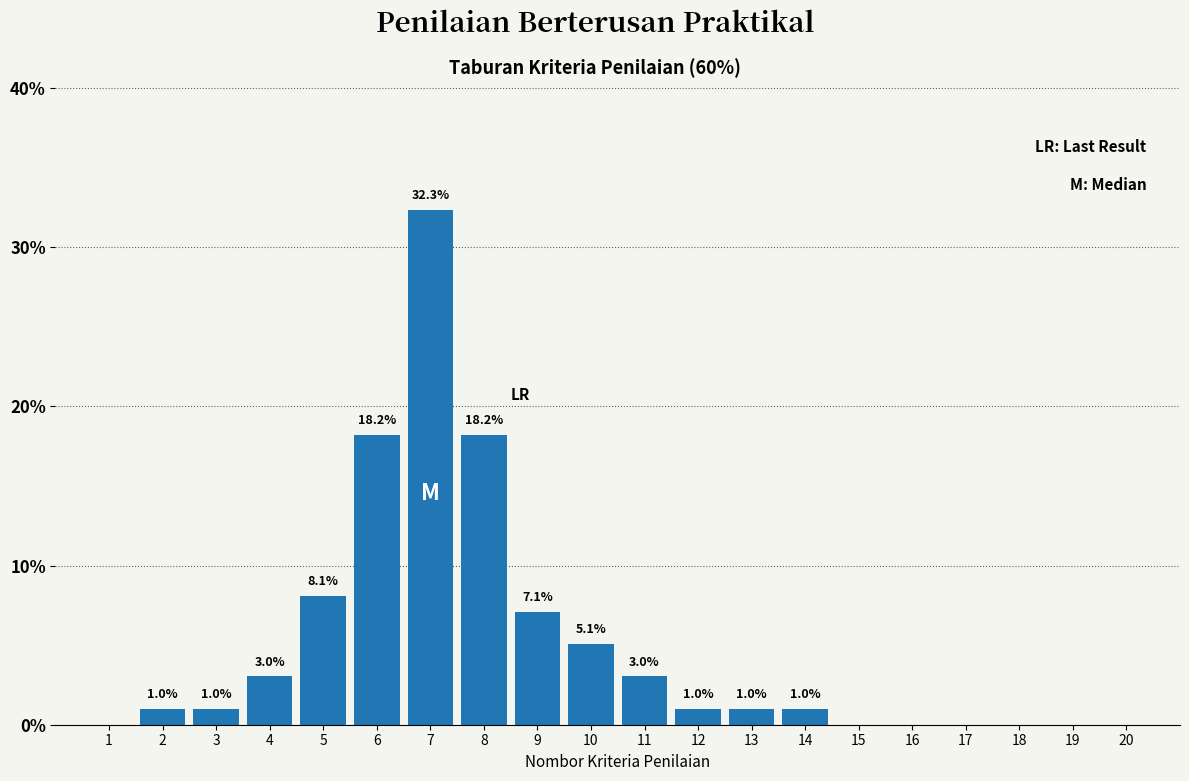

Reading left to right, what are all the values shown in this chart?

1=0.0	2=1.0	3=1.0	4=3.0	5=8.1	6=18.2	7=32.3	8=18.2	9=7.1	10=5.1	11=3.0	12=1.0	13=1.0	14=1.0	15=0.0	16=0.0	17=0.0	18=0.0	19=0.0	20=0.0